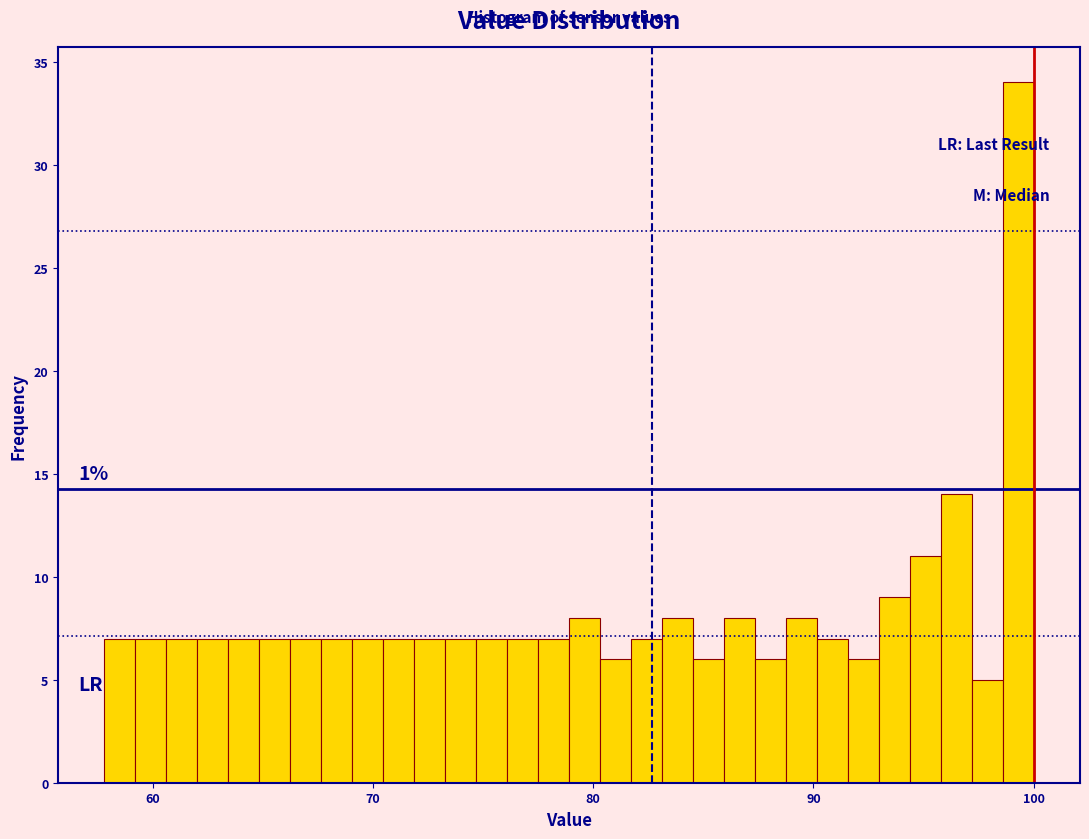

Around what value on the x-axis is the tallest bar? Give the approximate position of its centre, as read against the axis.

99